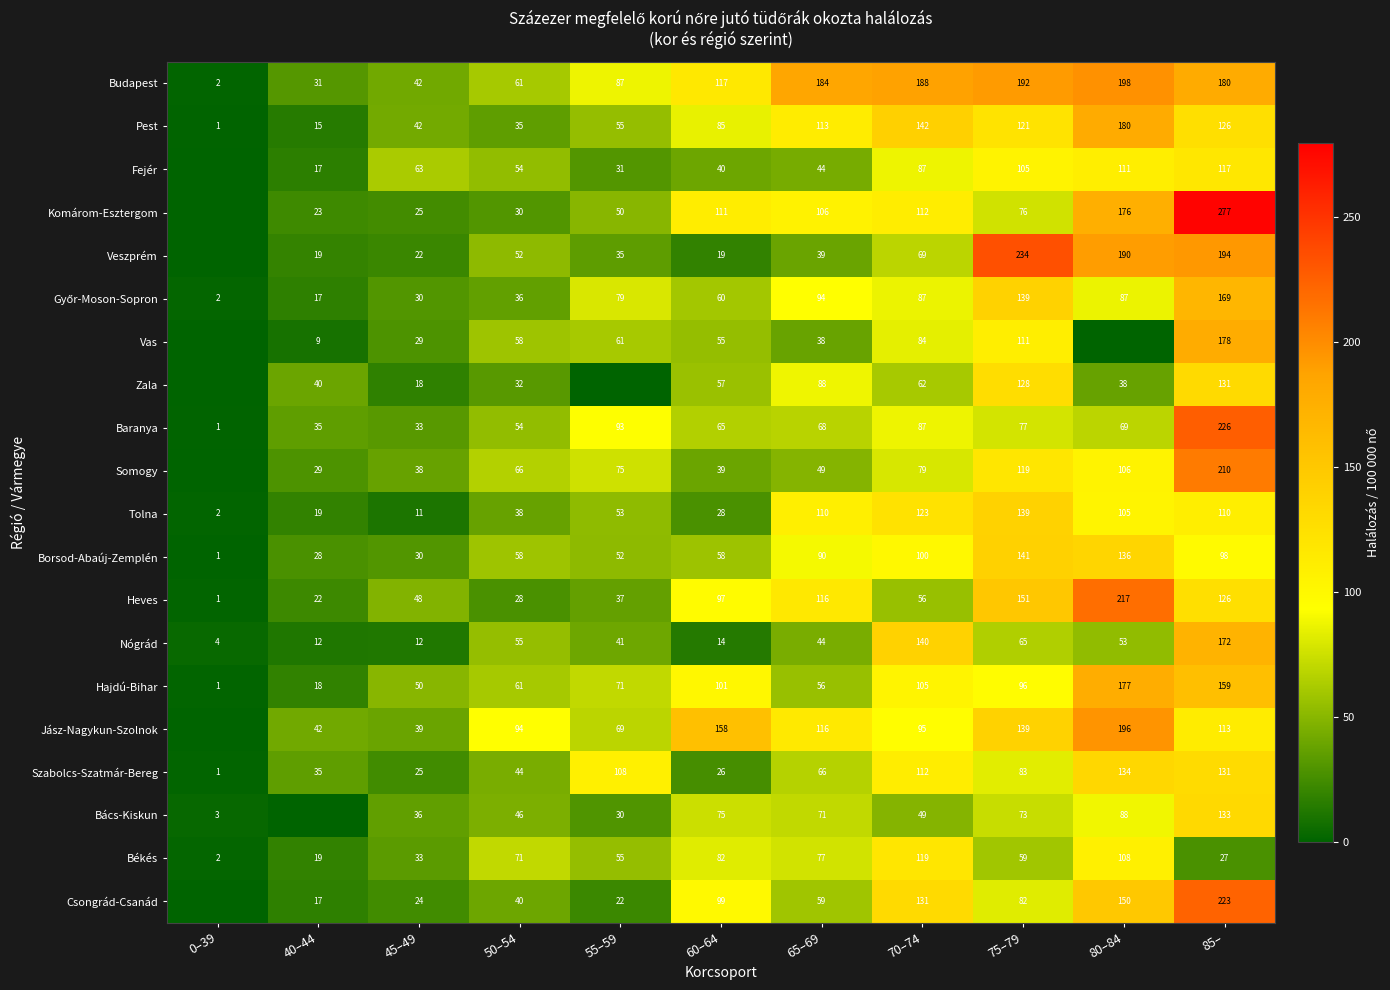

The value of Tolna at 45–49 is 11. True or false?

True